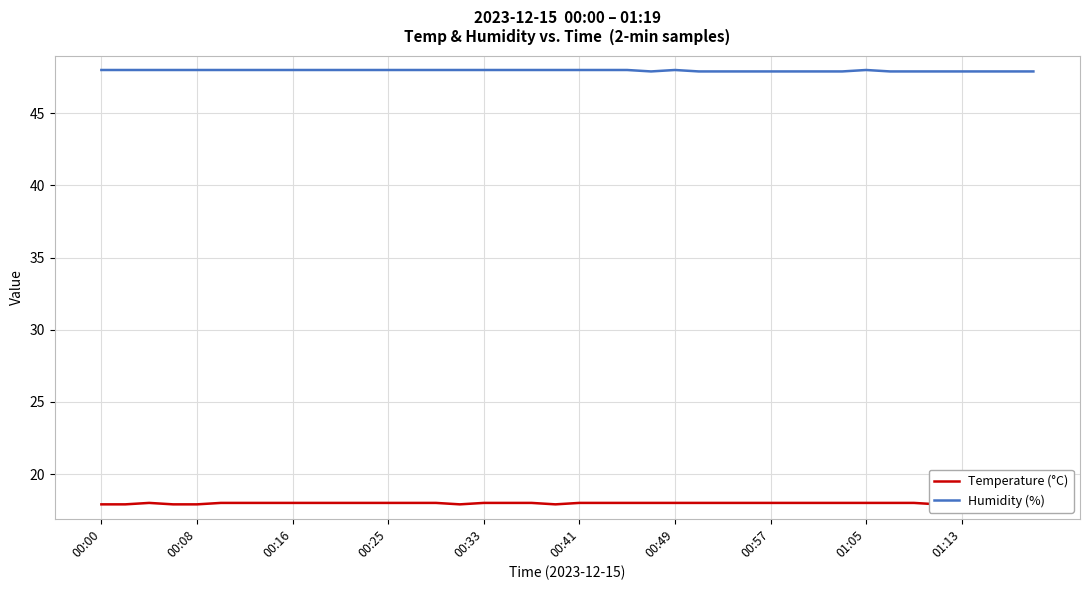

Which category has the lowest value in the Temperature (°C) series?

00:00